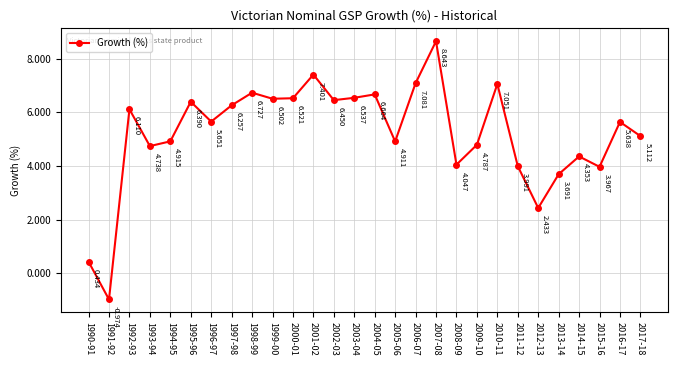

List the labels in order of value, smallest first.

1991-92, 1990-91, 2012-13, 2013-14, 2015-16, 2011-12, 2008-09, 2014-15, 1993-94, 2009-10, 2005-06, 1994-95, 2017-18, 2016-17, 1996-97, 1992-93, 1997-98, 1995-96, 2002-03, 1999-00, 2000-01, 2003-04, 2004-05, 1998-99, 2010-11, 2006-07, 2001-02, 2007-08